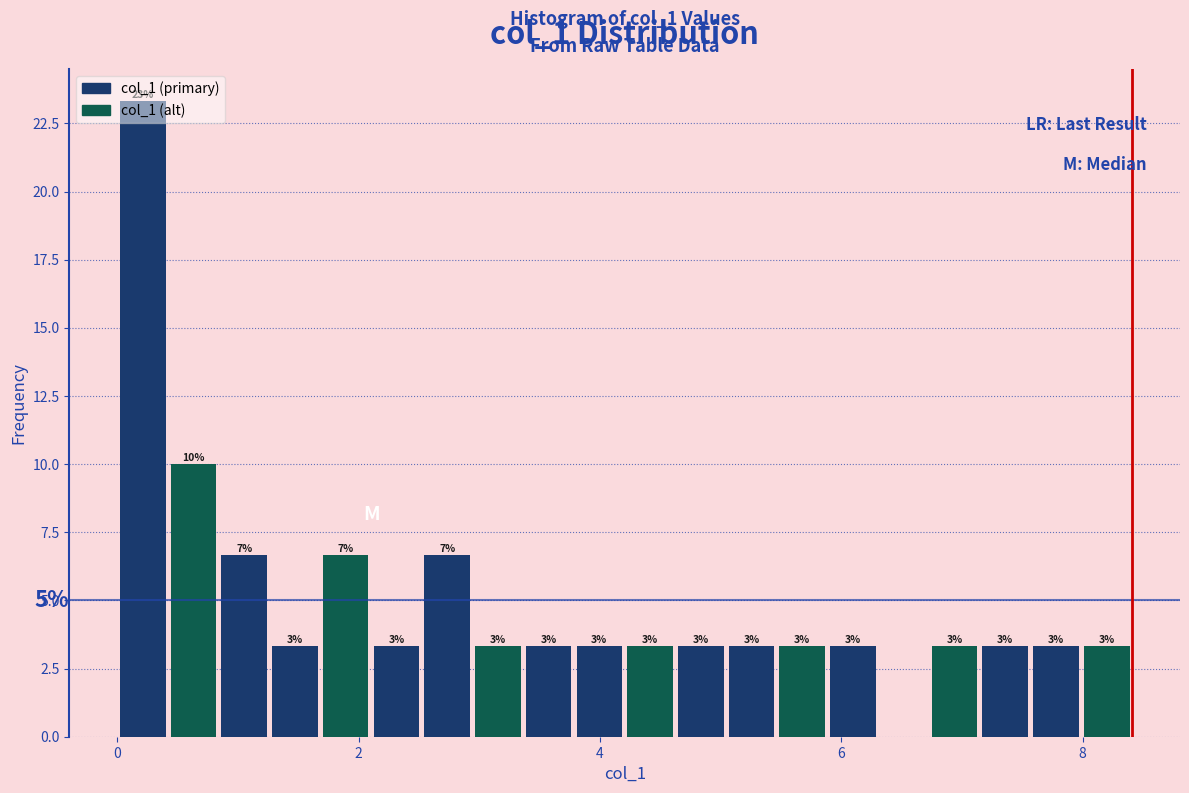

Around what value on the x-axis is the tallest bar? Give the approximate position of its centre, as read against the axis.

0.2